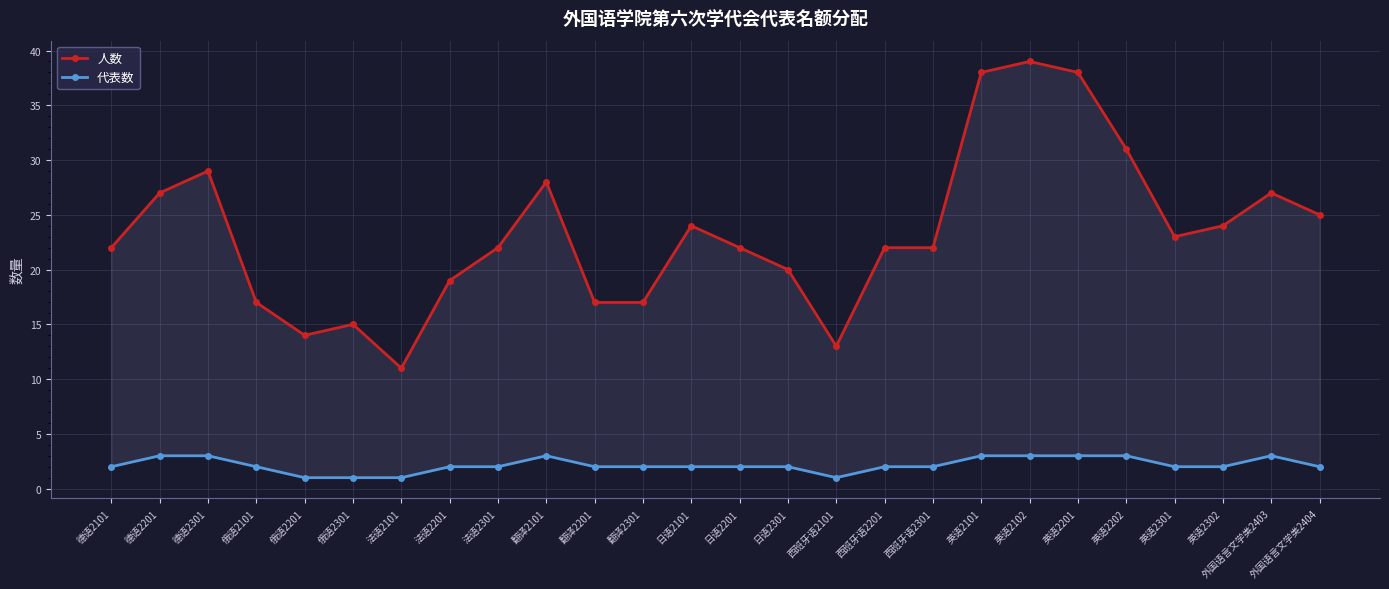

At which label does 人数 reach its peak?

英语2102